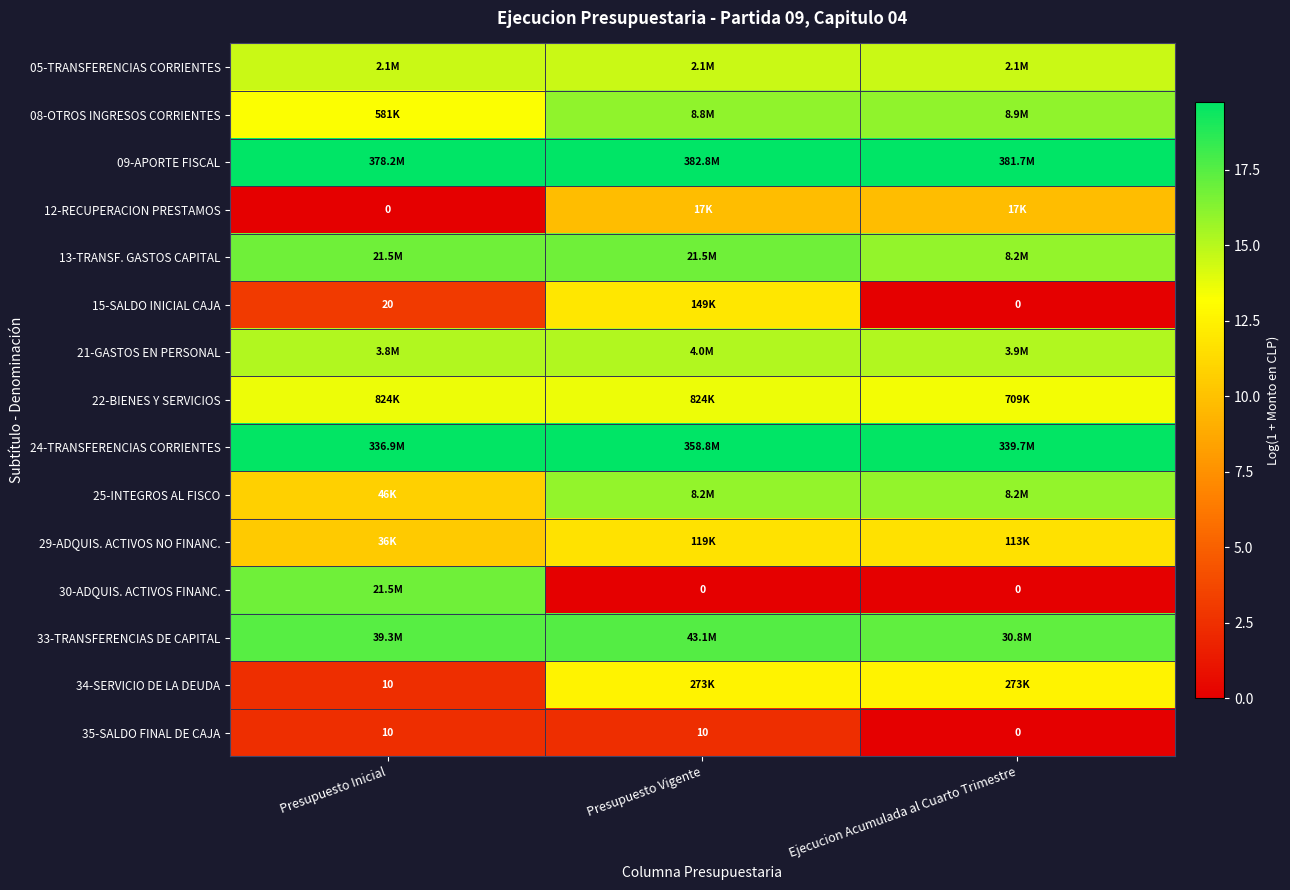

Is the value of 15-SALDO INICIAL CAJA at Presupuesto Inicial greater than the value of 30-ADQUIS. ACTIVOS FINANC. at Presupuesto Vigente?

Yes